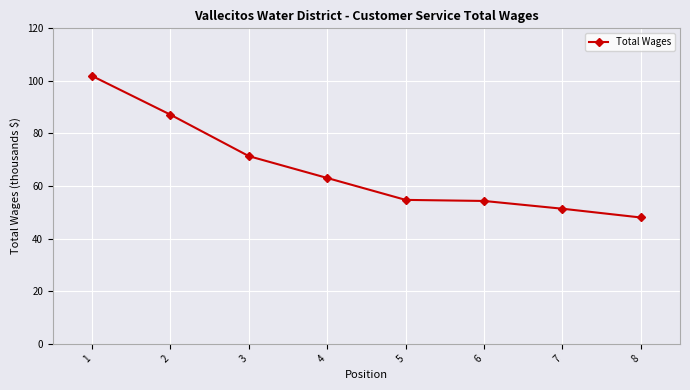

At which category does the chart reach its minimum across all series?

8